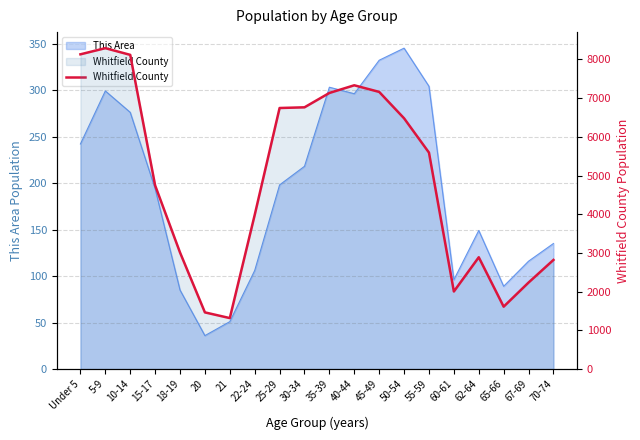

What is the difference between the maximum and minimum values?

6972